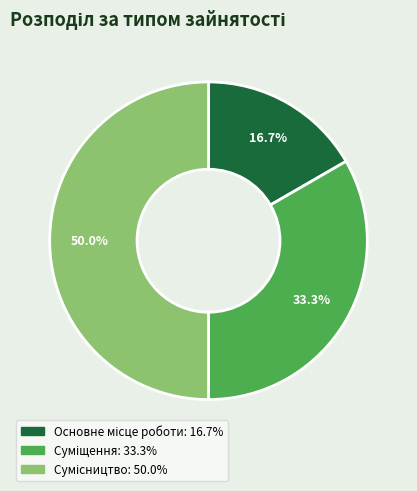

Count the number of slices in the pie.

3